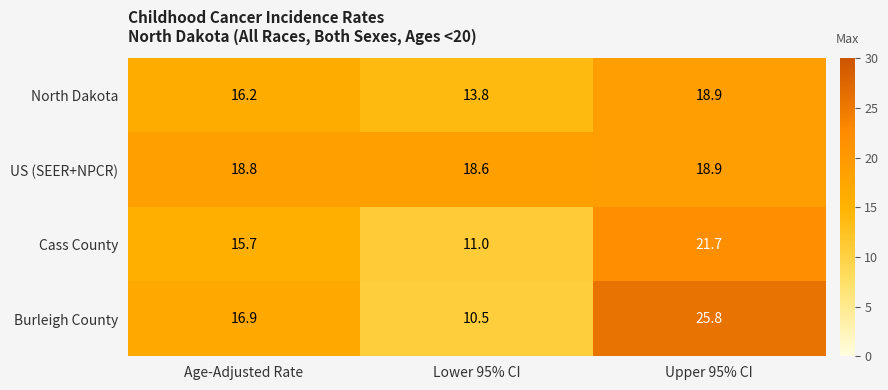

Count the number of data series in this chart.

4